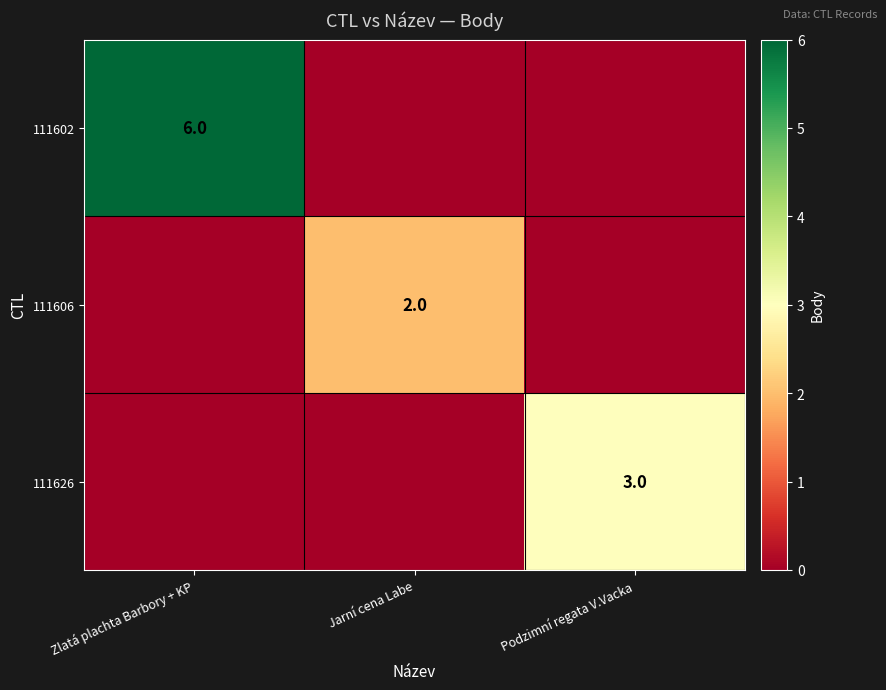

At how many categories does at least one series exceed 3?

1